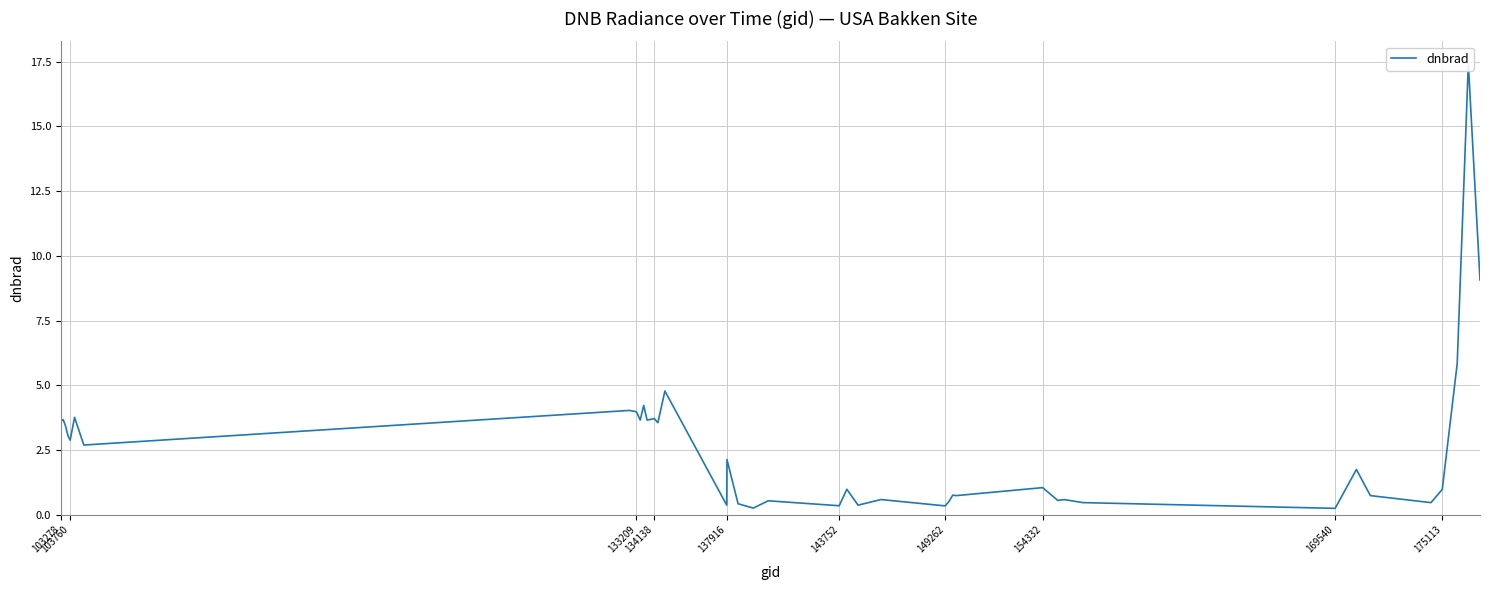

True or false: the data shows 4.9 at 133209.

False